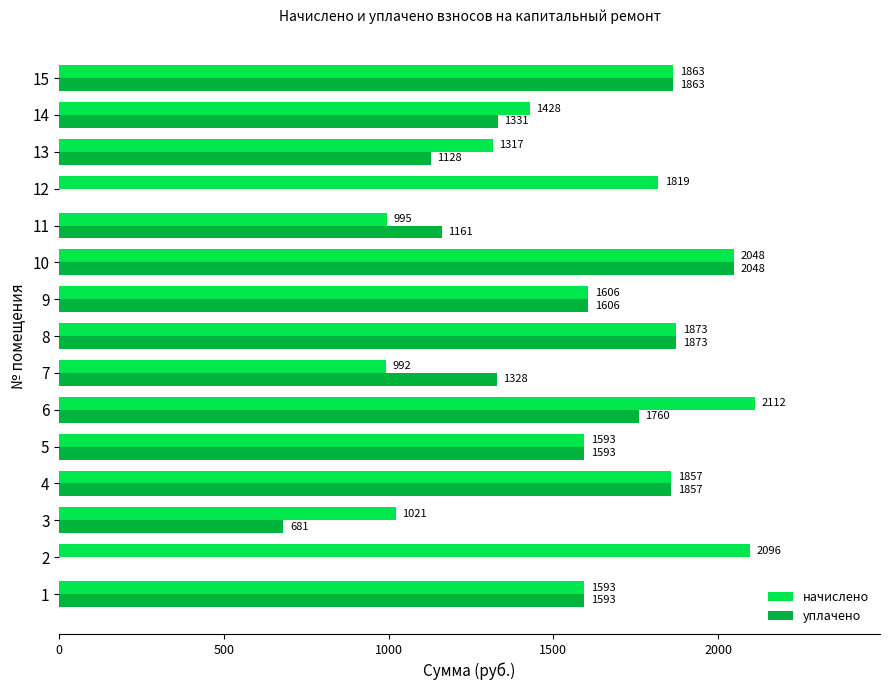

Between 3 and 7, which series saw the biggest shift?

уплачено